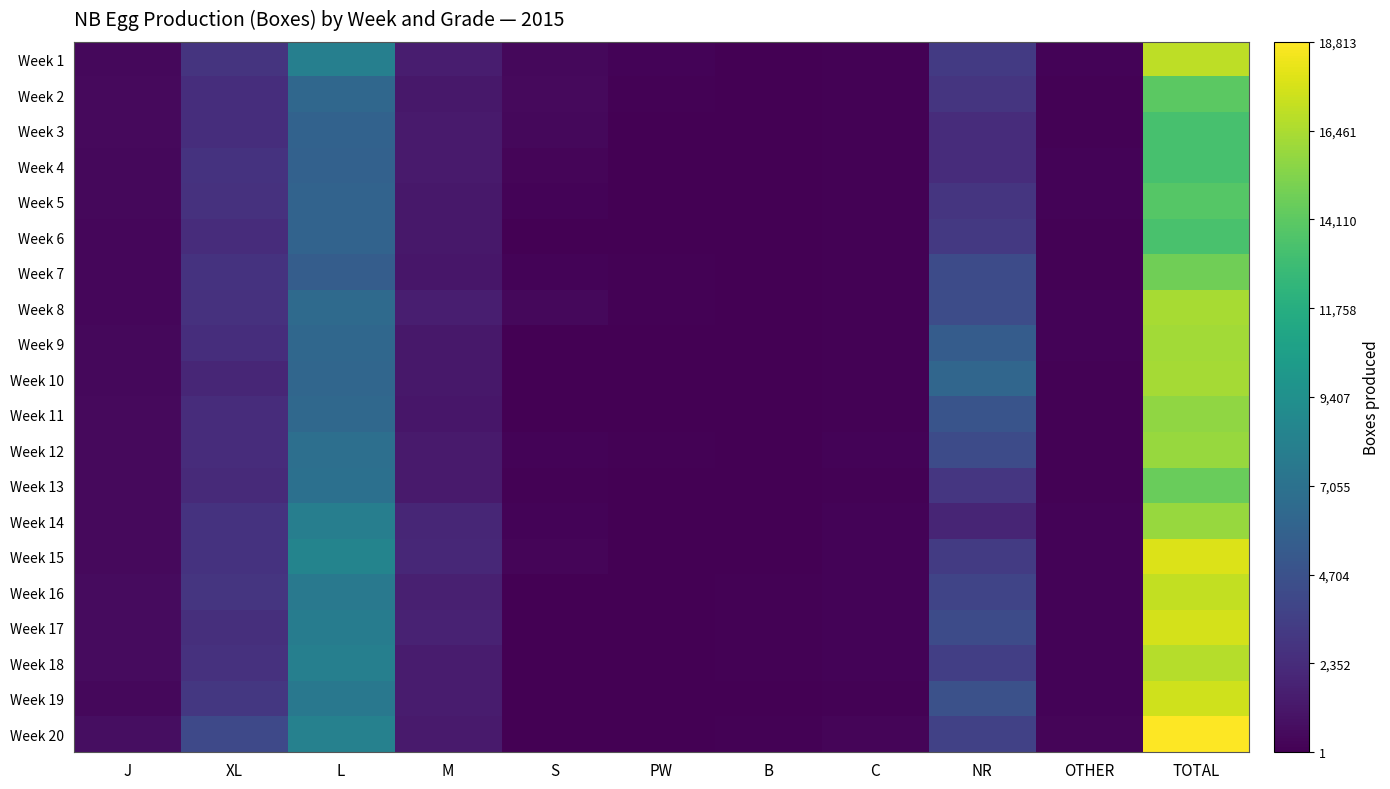

Reading right to left, extract all data points from this chart.

Week 1: TOTAL=16959	OTHER=159	NR=3180	C=126	B=44	PW=211	S=382	M=1483	L=8110	XL=2852	J=412
Week 2: TOTAL=14104	OTHER=119	NR=2880	C=114	B=45	PW=85	S=495	M=1204	L=6256	XL=2429	J=477
Week 3: TOTAL=13320	OTHER=133	NR=2400	C=102	B=39	PW=26	S=429	M=1346	L=5932	XL=2470	J=443
Week 4: TOTAL=13361	OTHER=150	NR=2400	C=127	B=40	PW=65	S=232	M=1336	L=5860	XL=2764	J=387
Week 5: TOTAL=13848	OTHER=155	NR=2940	C=118	B=44	PW=61	S=171	M=1211	L=6018	XL=2715	J=415
Week 6: TOTAL=13434	OTHER=139	NR=3120	C=117	B=38	PW=1	S=62	M=1243	L=5982	XL=2384	J=348
Week 7: TOTAL=14706	OTHER=144	NR=4320	C=112	B=49	PW=80	S=180	M=1122	L=5574	XL=2781	J=344
Week 8: TOTAL=16372	OTHER=214	NR=4380	C=122	B=54	PW=88	S=370	M=1586	L=6507	XL=2698	J=353
Week 9: TOTAL=16205	OTHER=165	NR=5460	C=116	B=48	PW=3	S=62	M=1220	L=6291	XL=2455	J=385
Week 10: TOTAL=16303	OTHER=127	NR=6180	C=94	B=43	PW=1	S=46	M=1198	L=6224	XL=1995	J=395
Week 11: TOTAL=15665	OTHER=130	NR=4920	C=144	B=51	PW=2	S=42	M=1108	L=6362	XL=2415	J=491
Week 12: TOTAL=15928	OTHER=146	NR=4272	C=168	B=48	PW=86	S=174	M=1329	L=6836	XL=2389	J=480
Week 13: TOTAL=14499	OTHER=140	NR=2988	C=143	B=61	PW=16	S=115	M=1332	L=6972	XL=2252	J=480
Week 14: TOTAL=15920	OTHER=197	NR=1968	C=164	B=69	PW=73	S=205	M=1986	L=8047	XL=2723	J=488
Week 15: TOTAL=17796	OTHER=182	NR=3264	C=166	B=73	PW=44	S=228	M=2077	L=8522	XL=2748	J=492
Week 16: TOTAL=17101	OTHER=183	NR=3828	C=192	B=81	PW=2	S=69	M=1678	L=7587	XL=2899	J=582
Week 17: TOTAL=17596	OTHER=171	NR=4308	C=172	B=80	PW=2	S=53	M=1828	L=7907	XL=2527	J=548
Week 18: TOTAL=16754	OTHER=184	NR=3468	C=200	B=78	PW=1	S=29	M=1447	L=8106	XL=2660	J=581
Week 19: TOTAL=17478	OTHER=202	NR=4644	C=146	B=67	PW=1	S=27	M=1414	L=7513	XL=3025	J=439
Week 20: TOTAL=18813	OTHER=256	NR=3624	C=264	B=103	PW=10	S=45	M=1389	L=8271	XL=4130	J=721